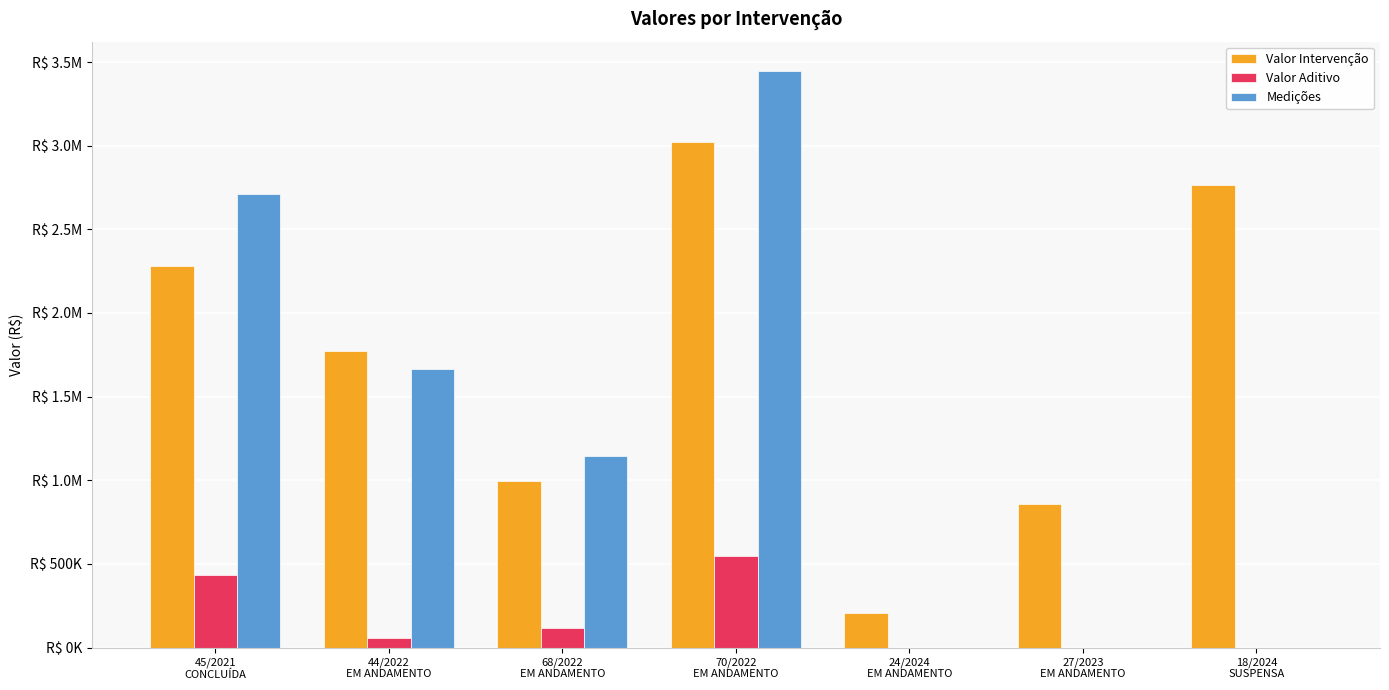

What is the difference between the maximum and minimum values in the Valor Intervenção series?

2820426.9